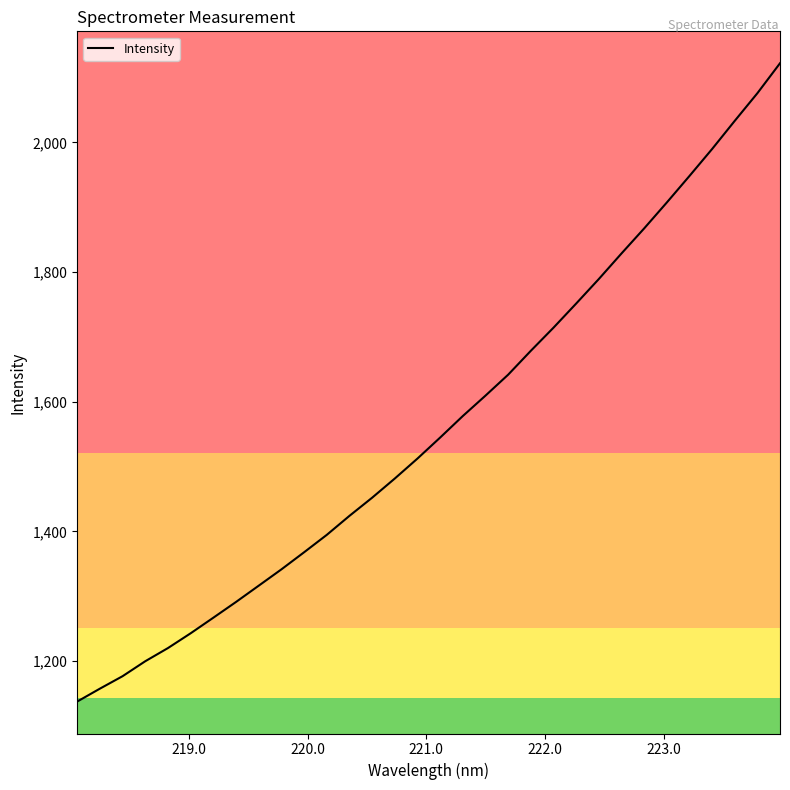

What is the maximum value shown in the chart?

2122.2